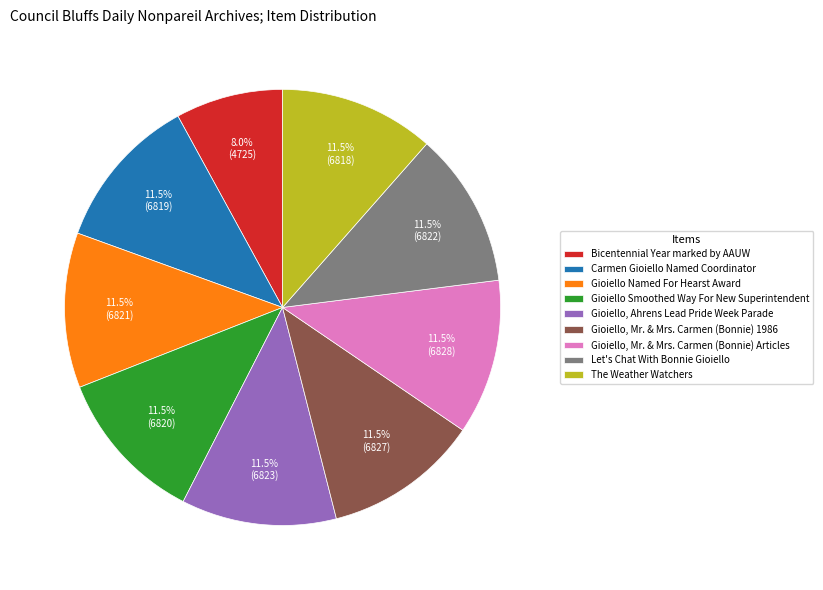

What is the smallest slice in the pie chart?

Bicentennial Year marked by AAUW